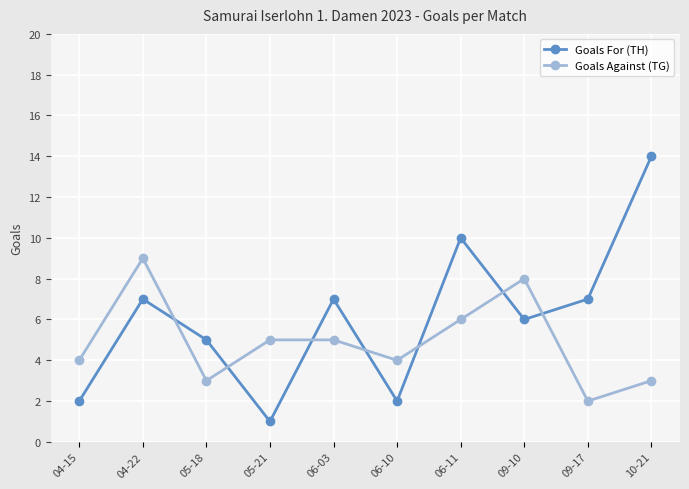

True or false: Goals For (TH) and Goals Against (TG) cross at least once.

True